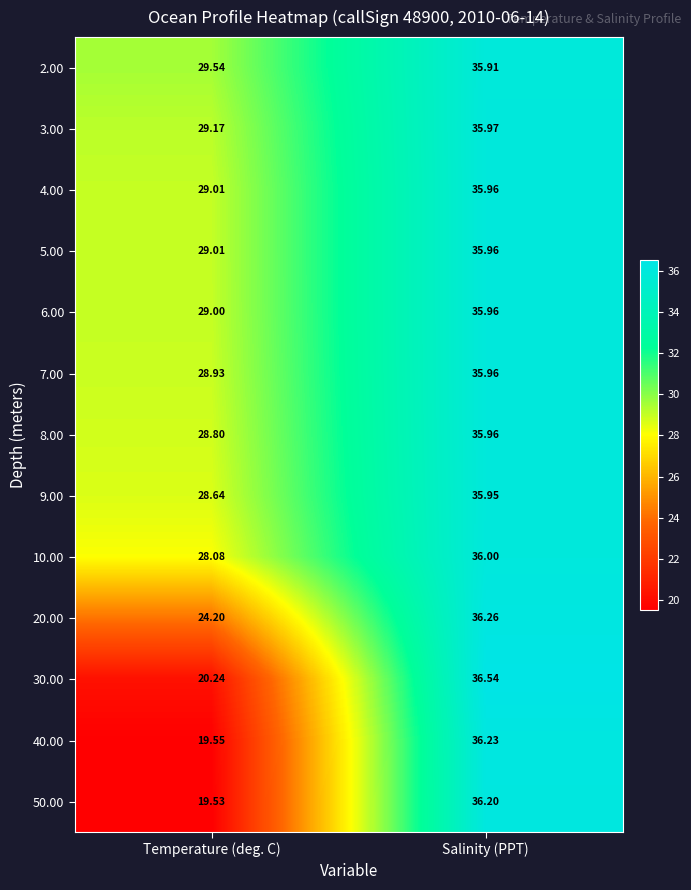

At which label does 8.00 reach its minimum?

Temperature (deg. C)